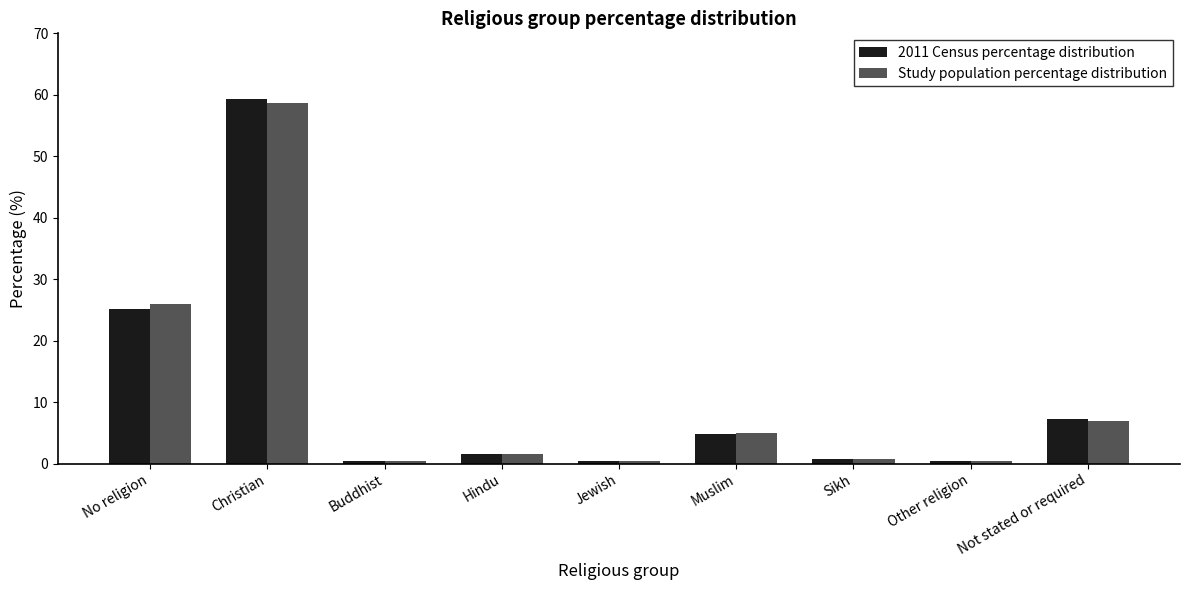

At which label does 2011 Census percentage distribution first exceed 1?

No religion